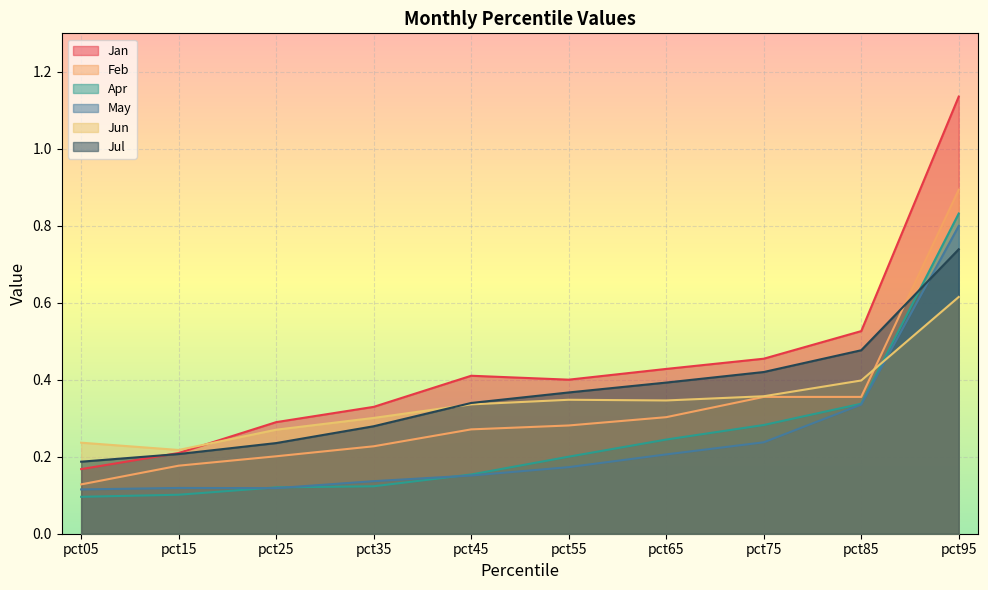

Which series changed the most between pct35 and pct55?

Jul